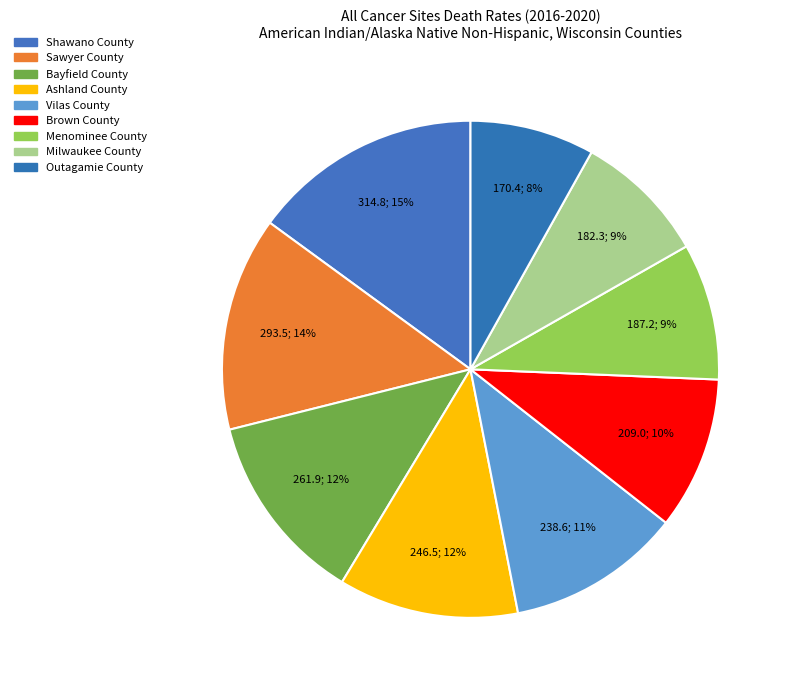

What is the ratio of the value at Bayfield County to the value at Brown County?

1.3